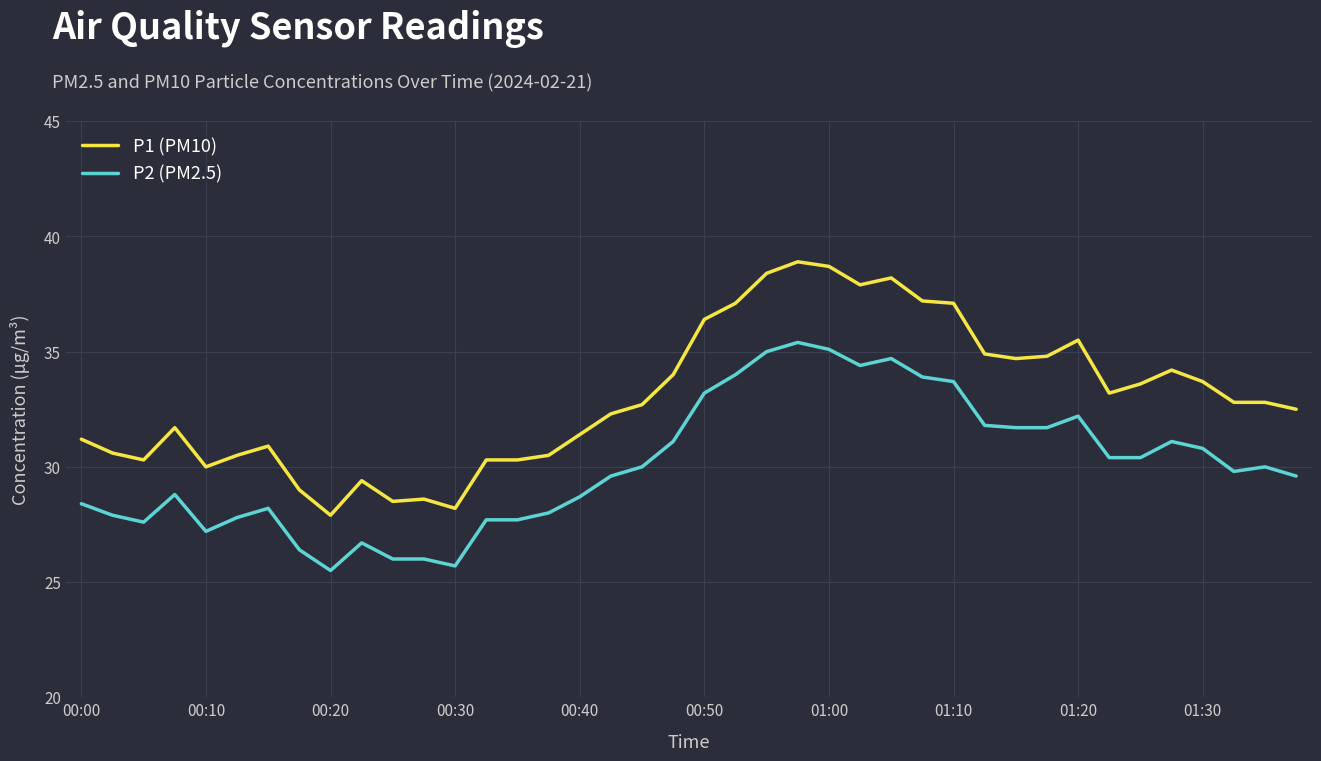

True or false: P1 (PM10) and P2 (PM2.5) cross at least once.

False